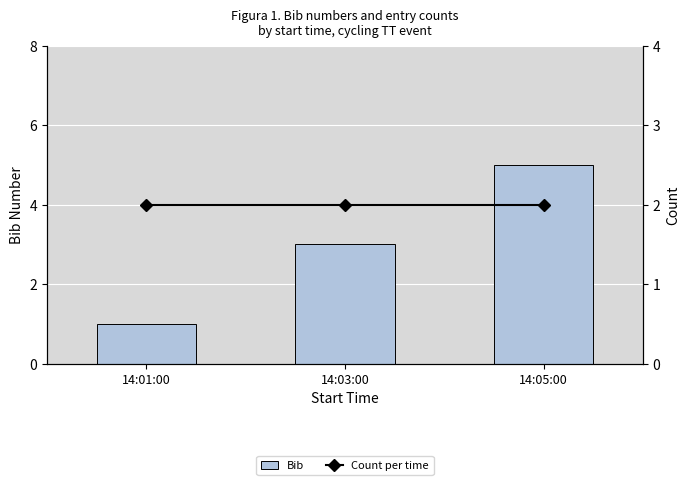

At how many categories does at least one series exceed 3?

1